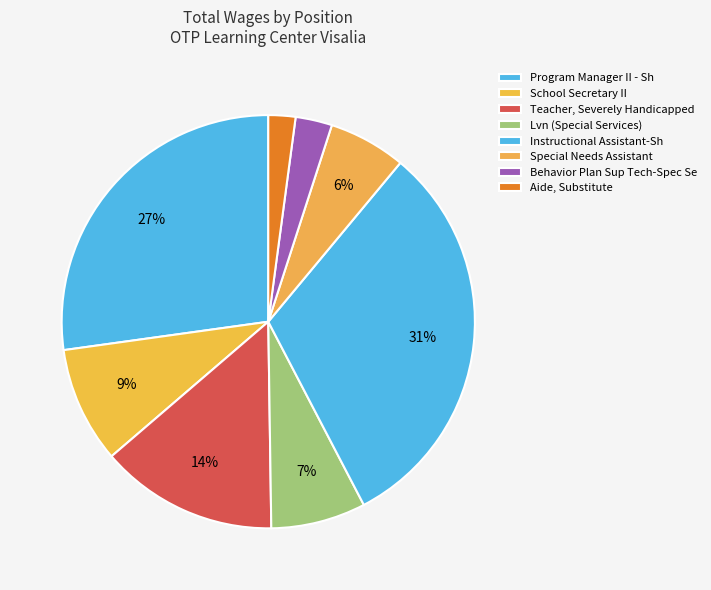

Is the sum of Teacher, Severely Handicapped and Special Needs Assistant greater than half?

No